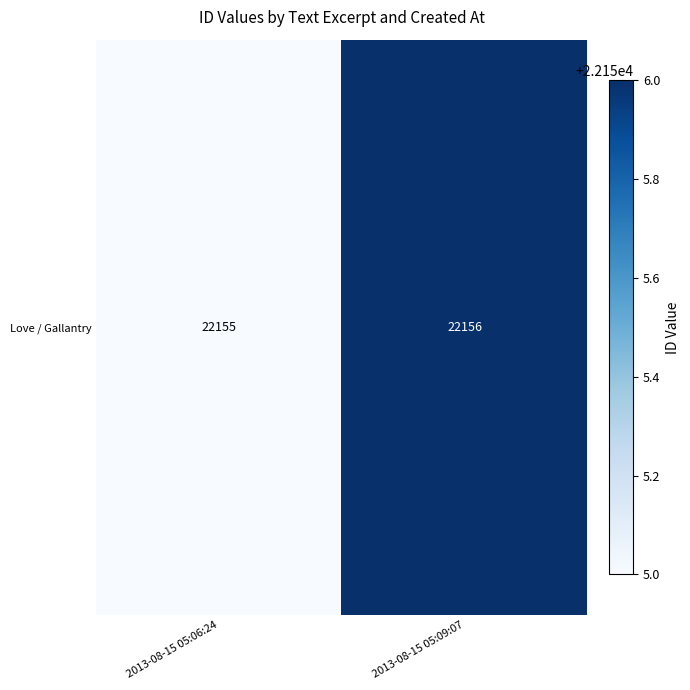

What is the smallest value displayed?

22155